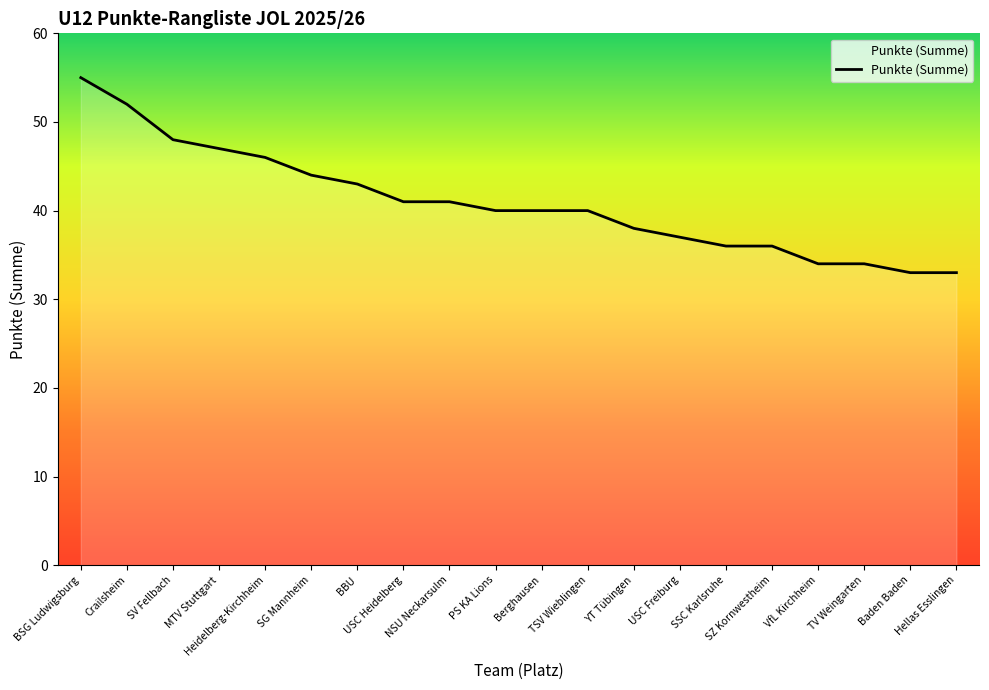

True or false: the data shows 84 at MTV Stuttgart.

False